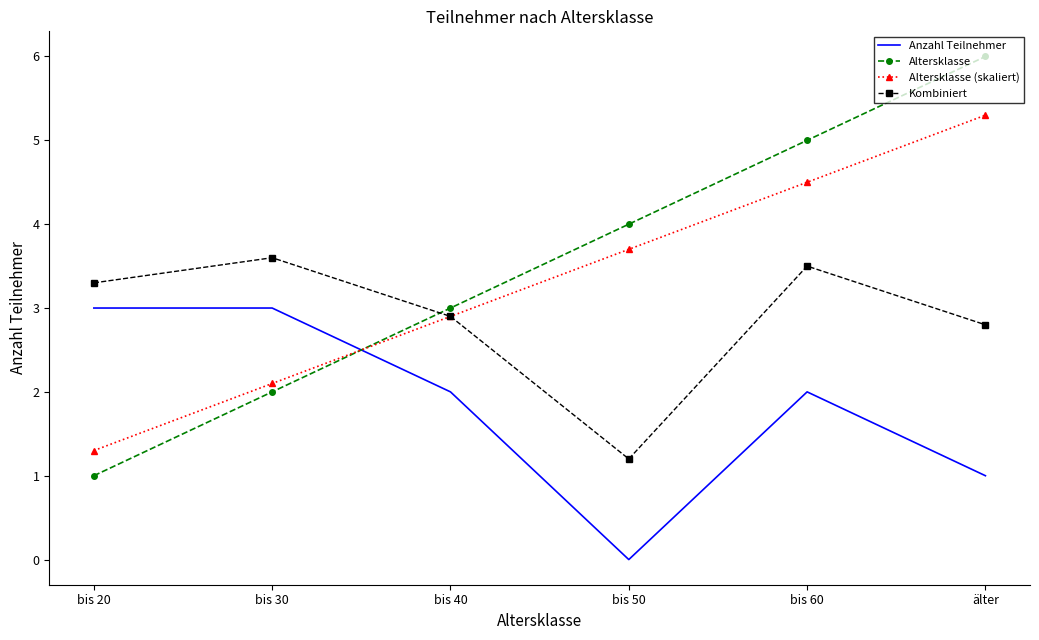

At which label does Altersklasse (skaliert) reach its minimum?

bis 20